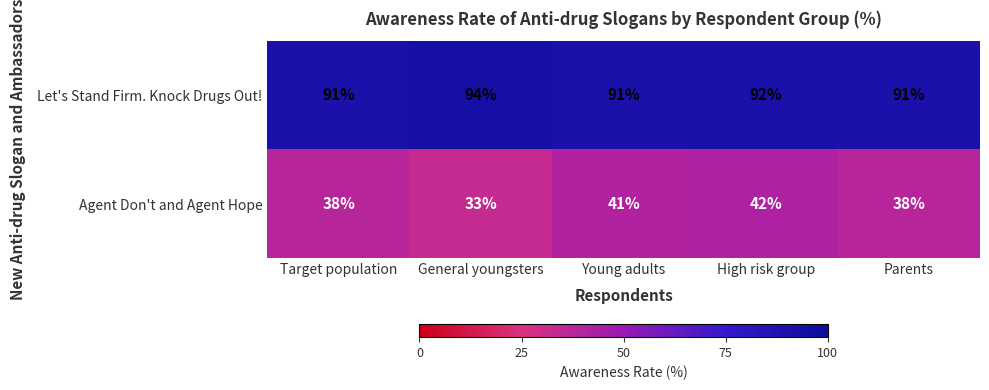

What is the spread (max minus min) of values at Target population?

53